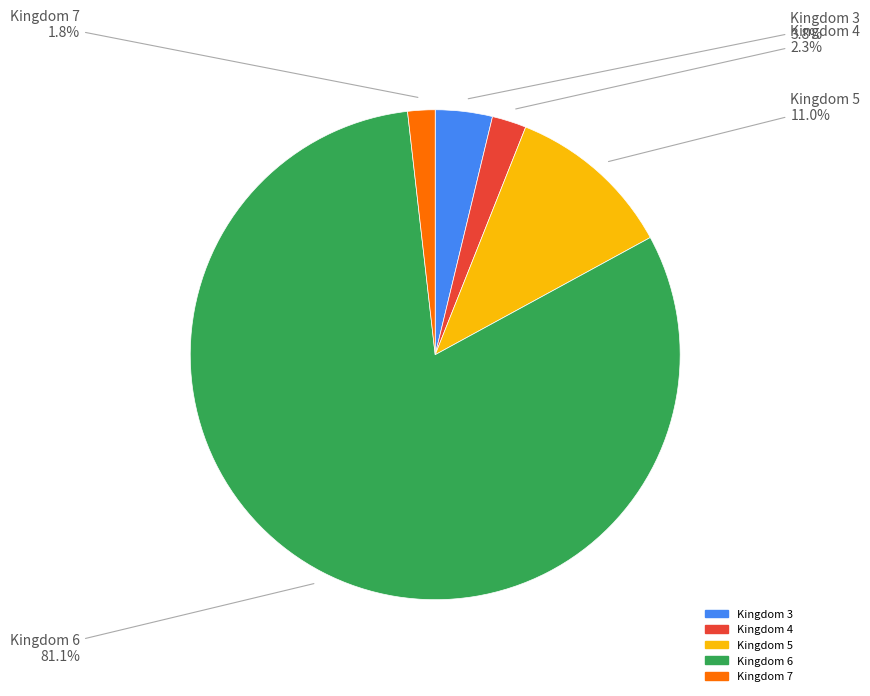

Does any single category account for the majority?

Yes